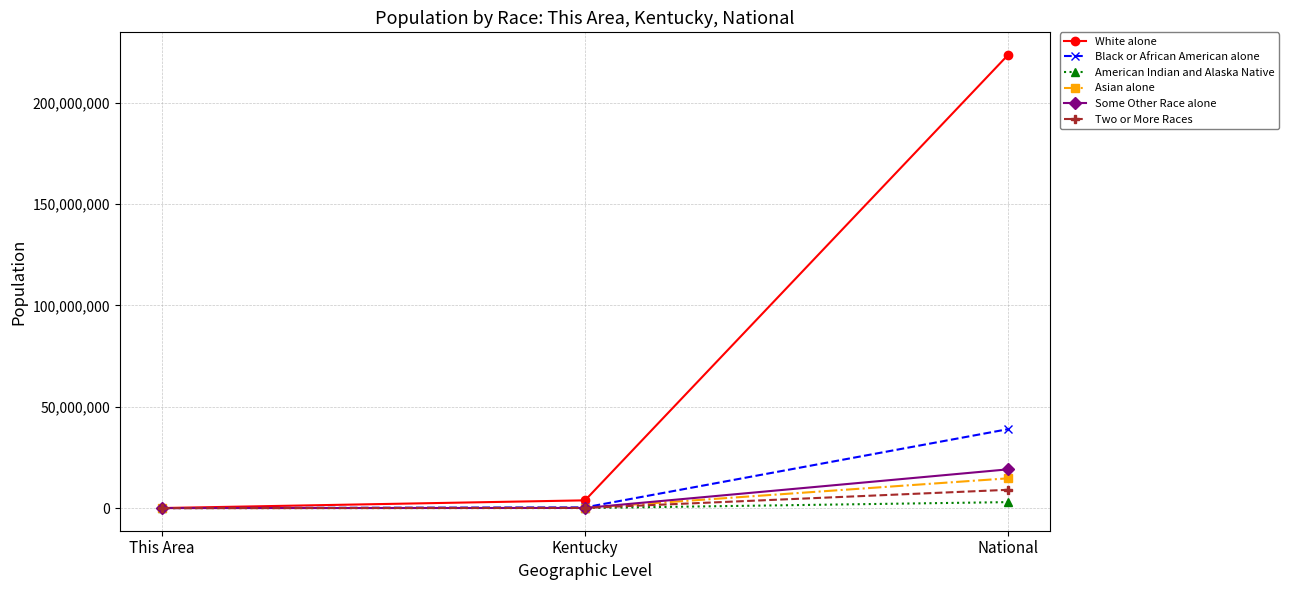

What is the difference between the maximum and minimum values in the Black or African American alone series?

38928900